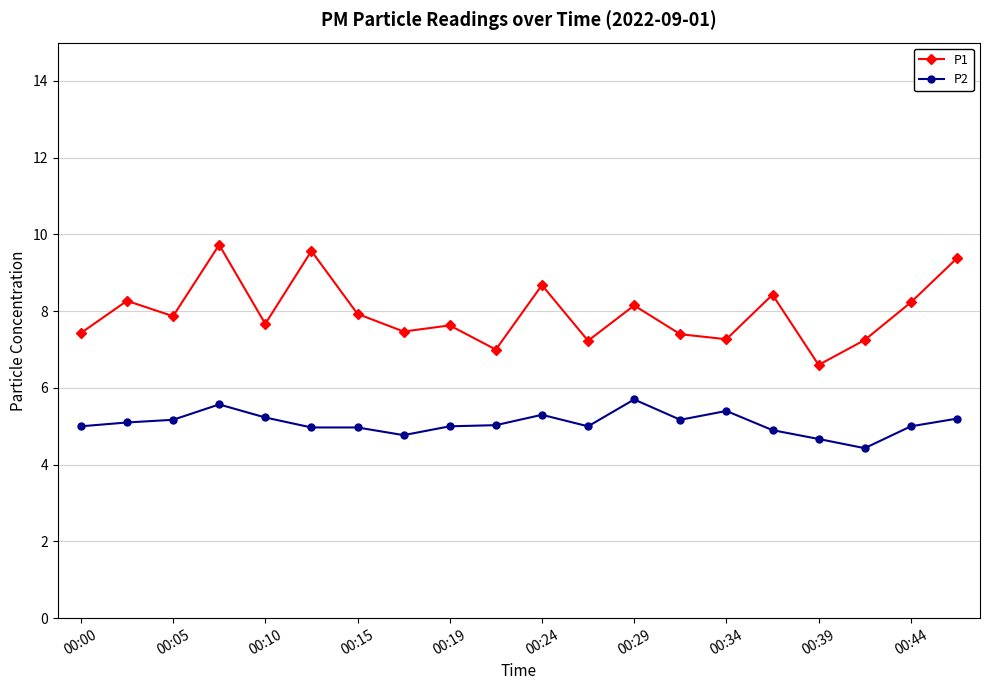

Rank the series by their average value, from highest to lowest.

P1, P2